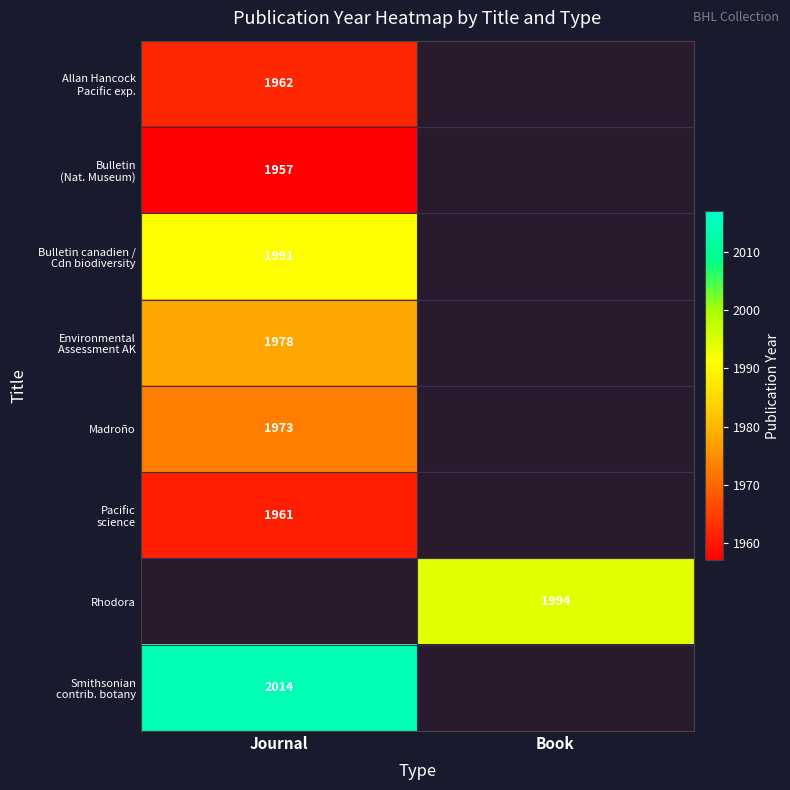

The value of Environmental Assessment AK at Journal is 792.3. True or false?

False